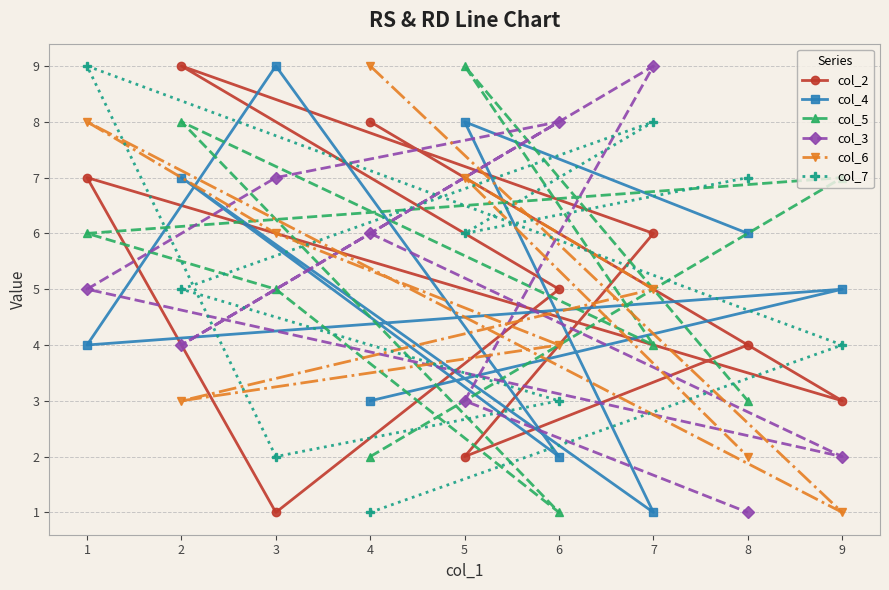

After their last crossing, which series has the higher values: col_2 or col_6?

col_2